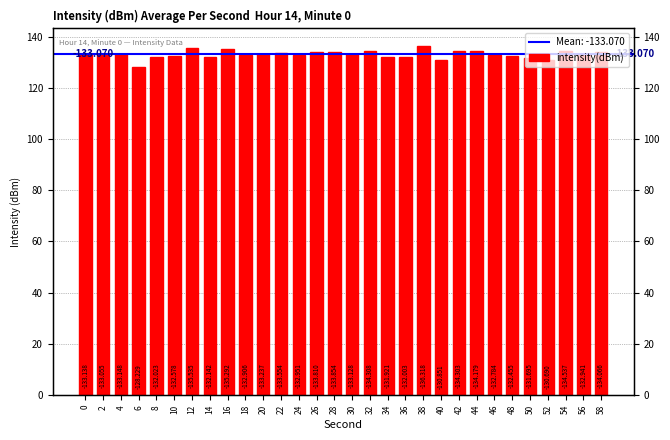

How many values are below 133?

14